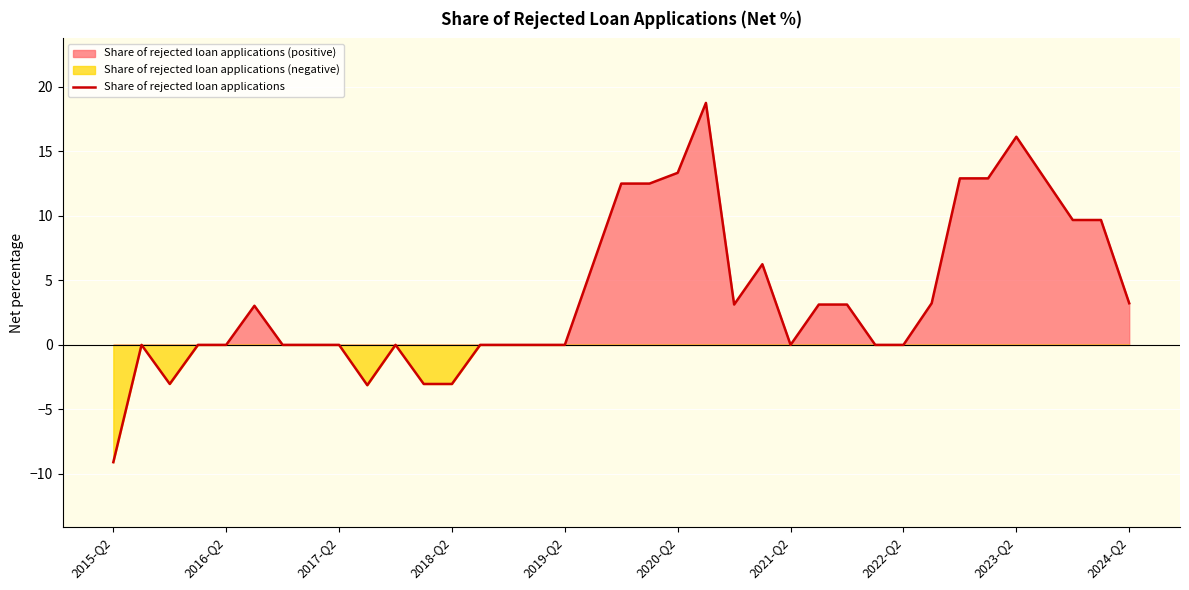

Is it true that the value at 10 is -18.0?

False